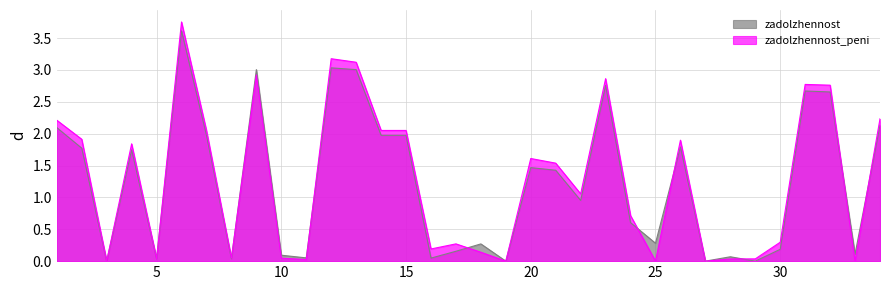

Count the number of categories in the chart.

34